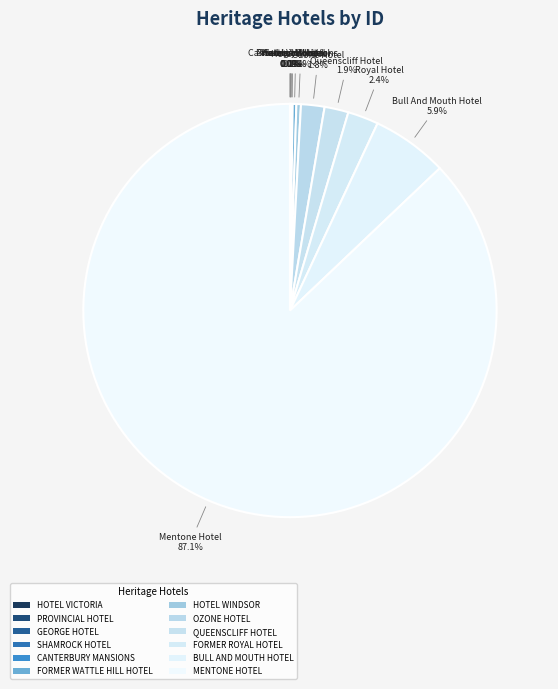

How many slices are in this pie chart?

12